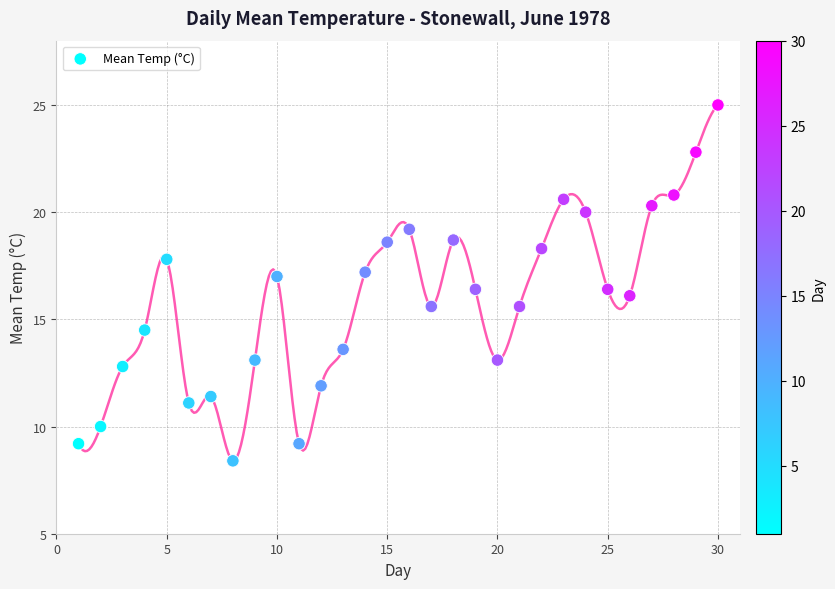

What is the range of X values (max minus min)?

29.0